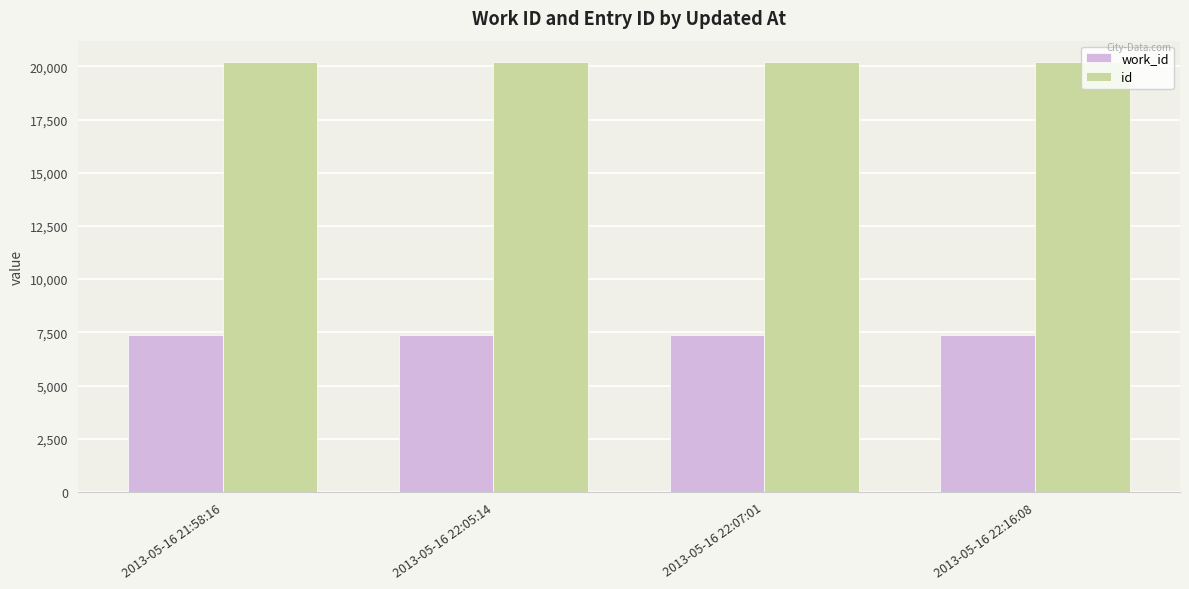

What is the highest value of the work_id series?

7391